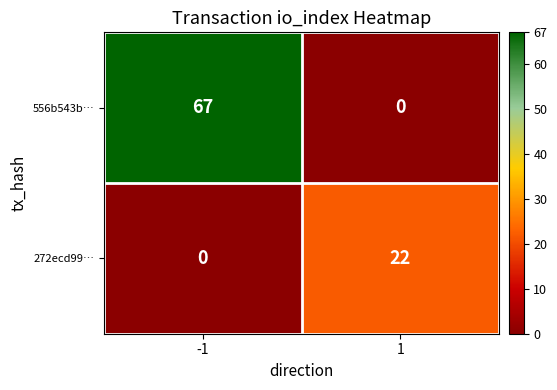

What is the difference between the highest and lowest values at -1?

67